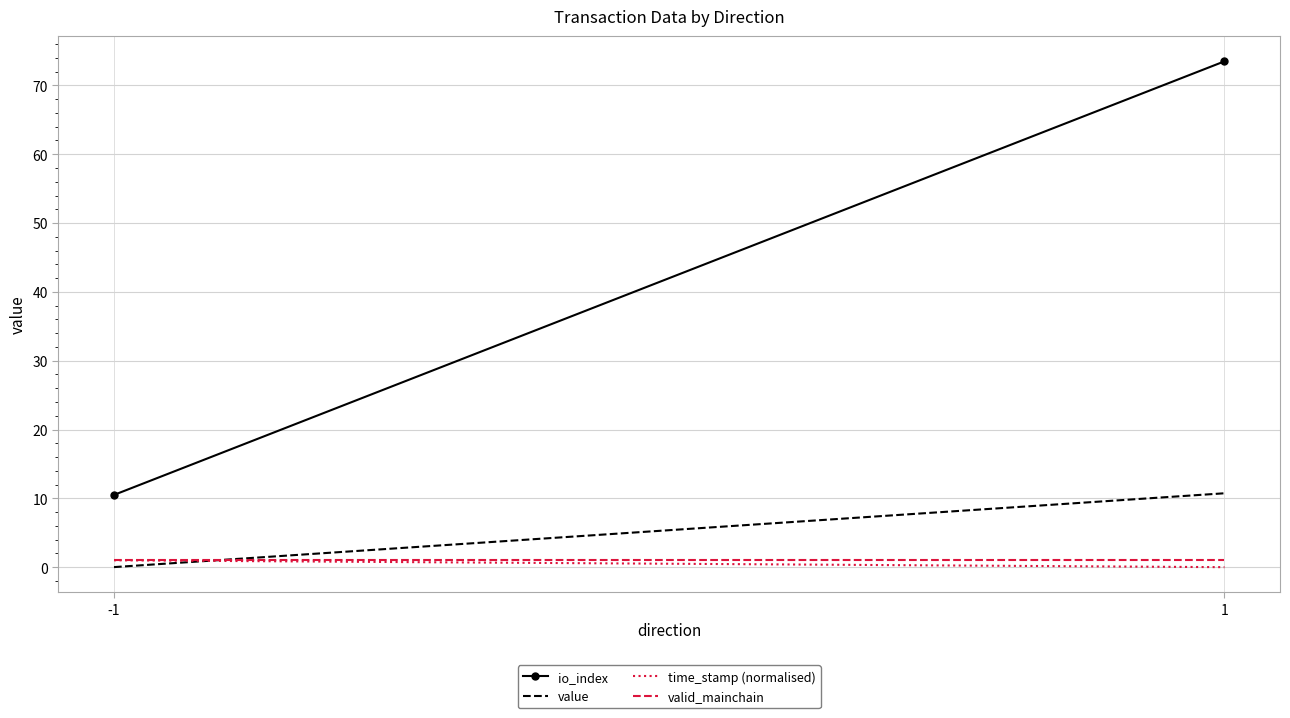

Is this an area chart (filled region under the line)?

No